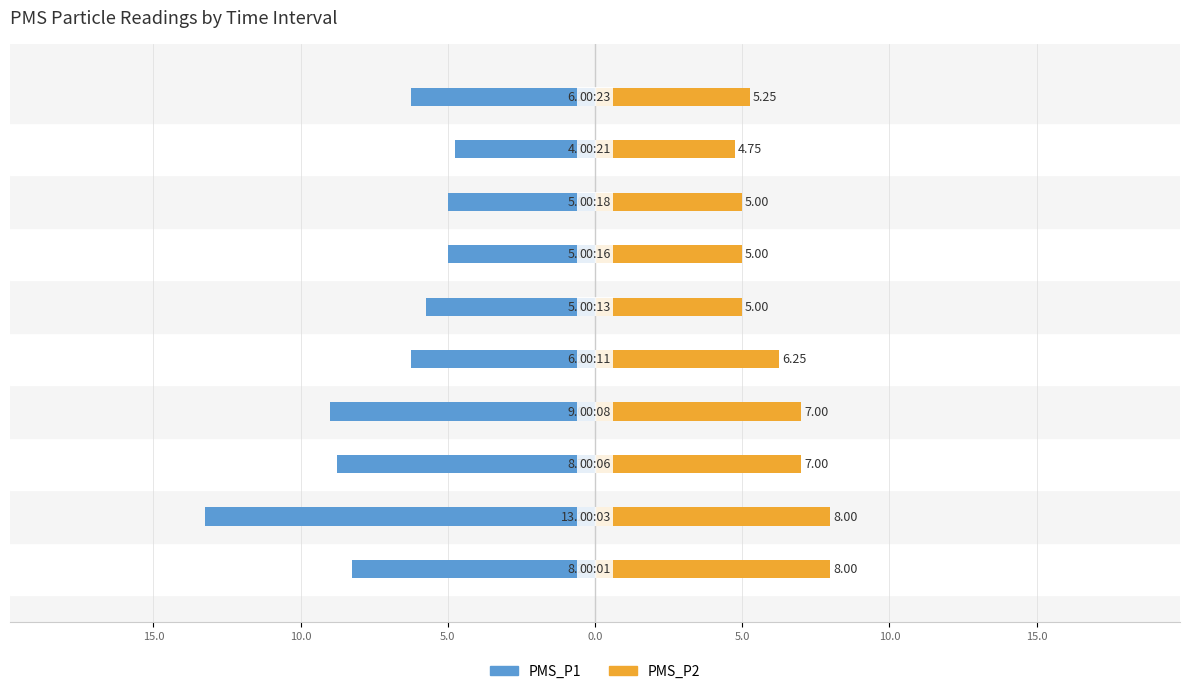

What is the value of the PMS_P1 bar at the 1st from the left?

-8.2